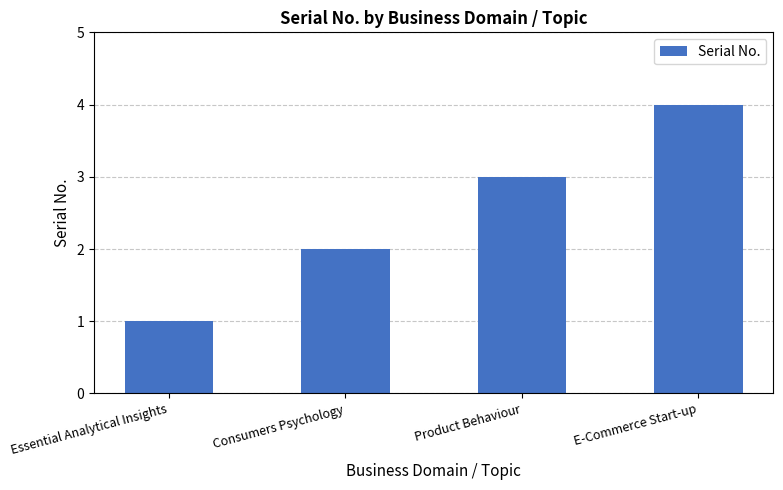

Reading left to right, transcribe all the data shown in this chart.

1	2	3	4